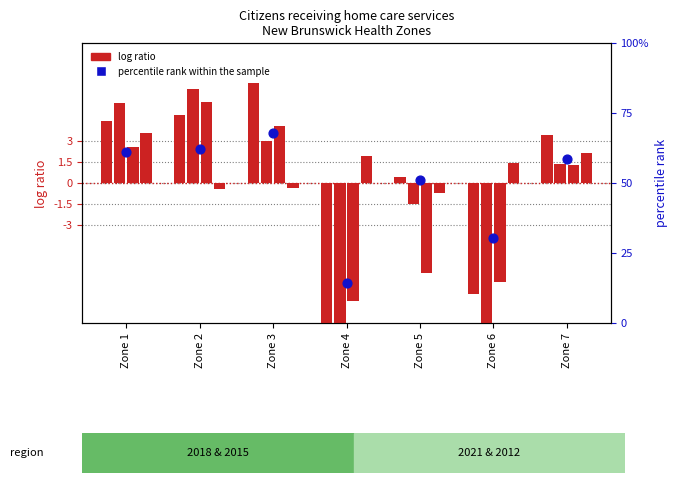

At how many categories does at least one series exceed 0?

7